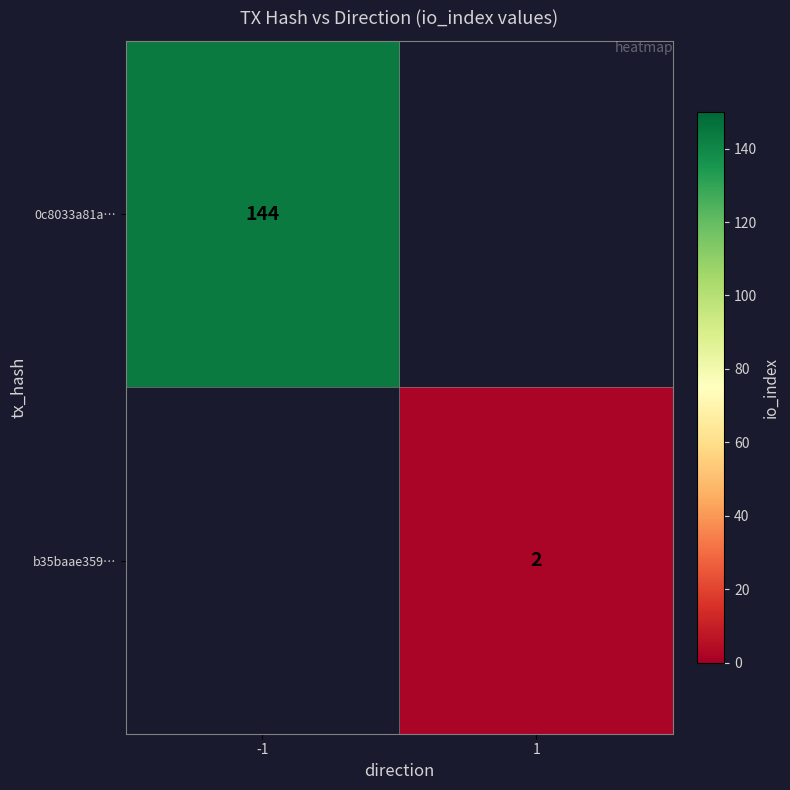

The value of b35baae359… at 1 is 1. True or false?

False